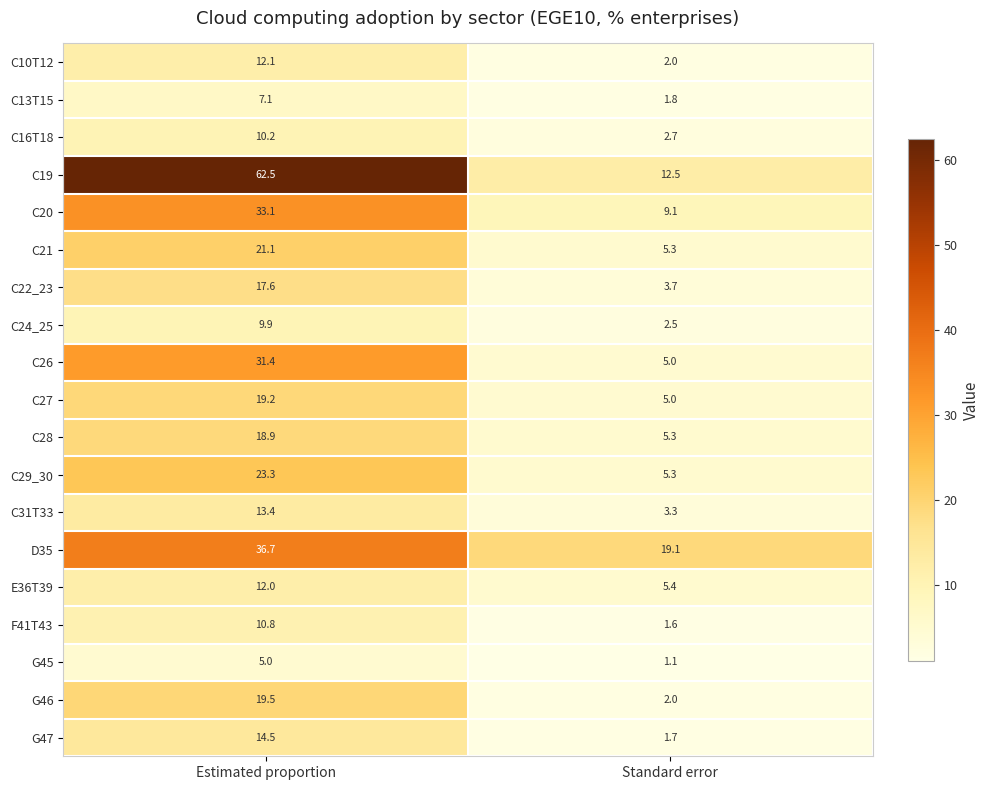

Where does the C13T15 series first go above 7?

Estimated proportion